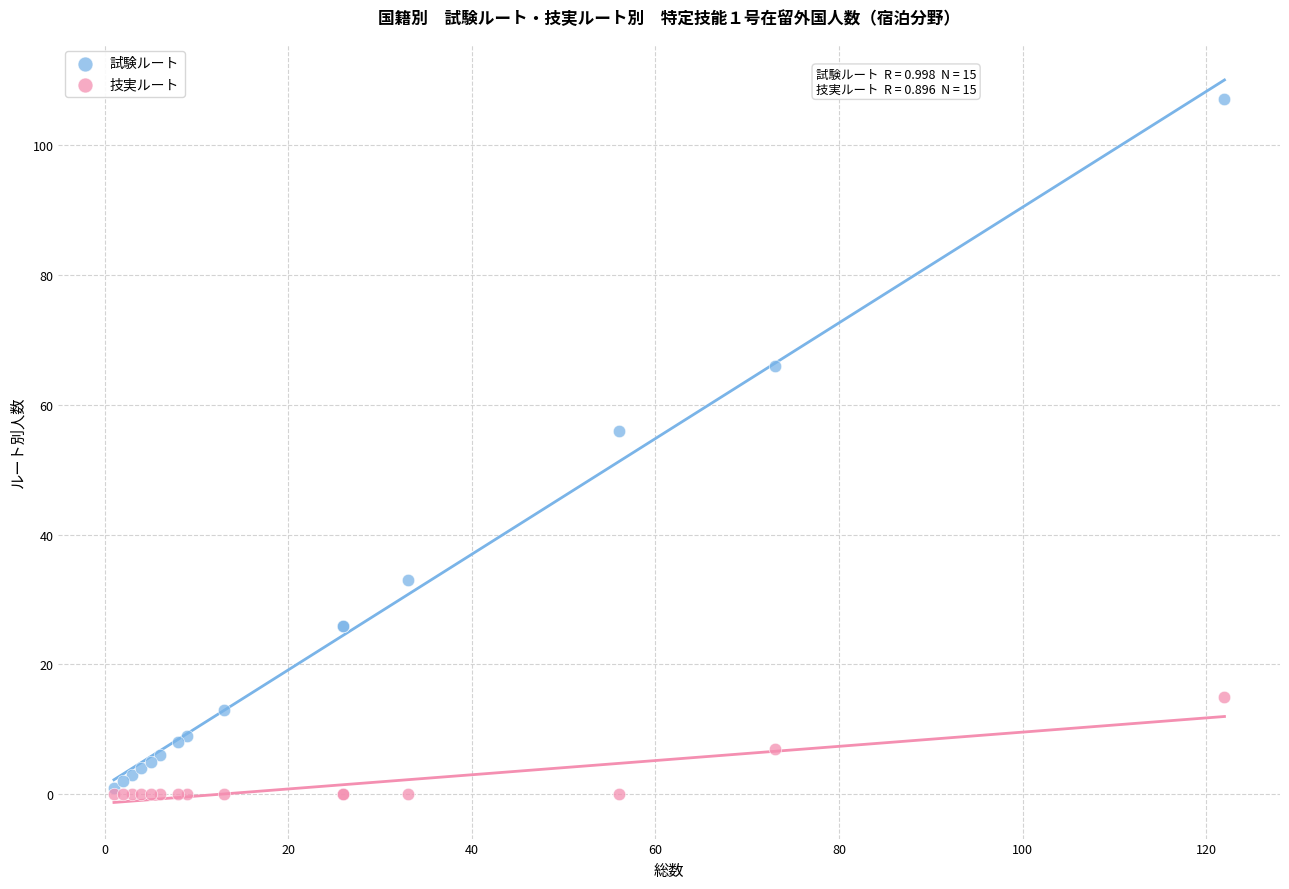

Which series contains the lowest Y value?

技実ルート